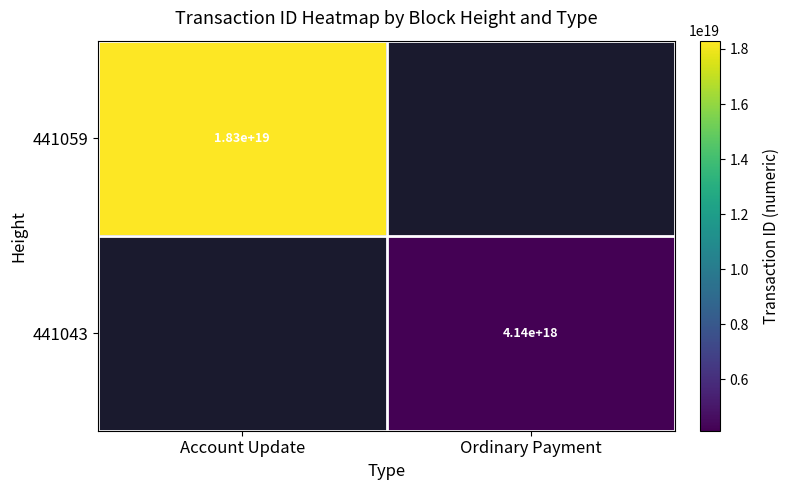

What is the smallest value displayed?

4137275006269756928.0